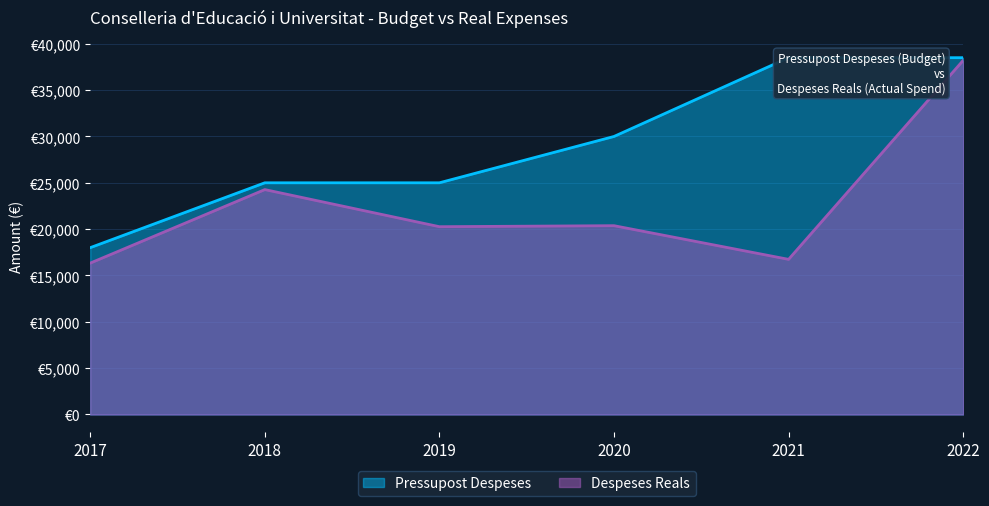

What is the sum of all Pressupost Despeses values?

175000.0